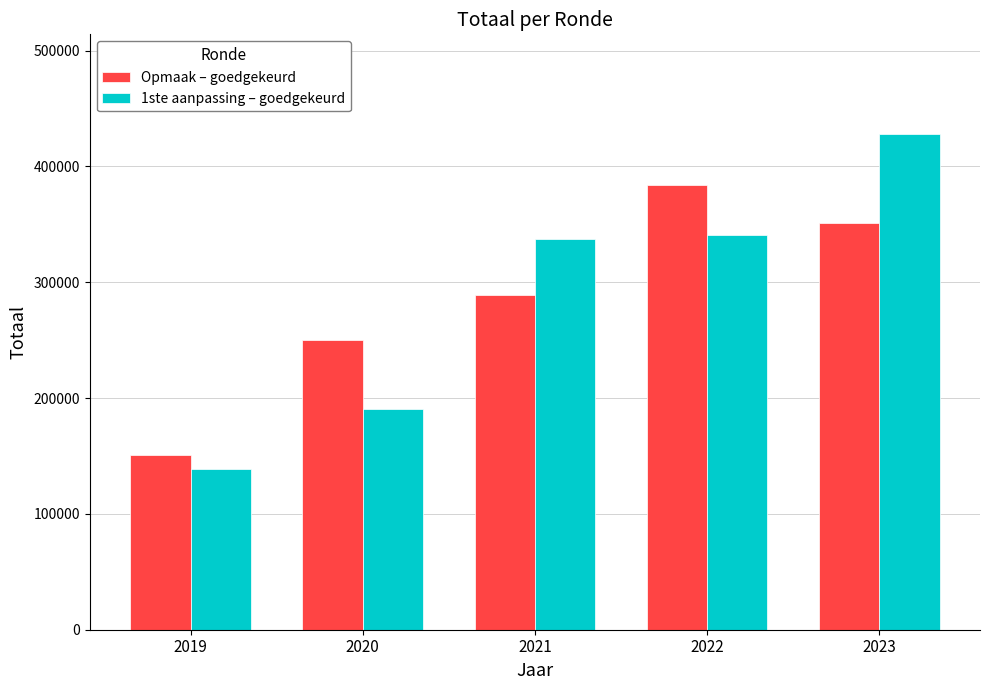

Reading right to left, what are all the values shown in this chart?

Opmaak – goedgekeurd: 2023=351348	2022=384207	2021=288841	2020=249894	2019=150552
1ste aanpassing – goedgekeurd: 2023=428394	2022=340486	2021=337760	2020=190791	2019=139129